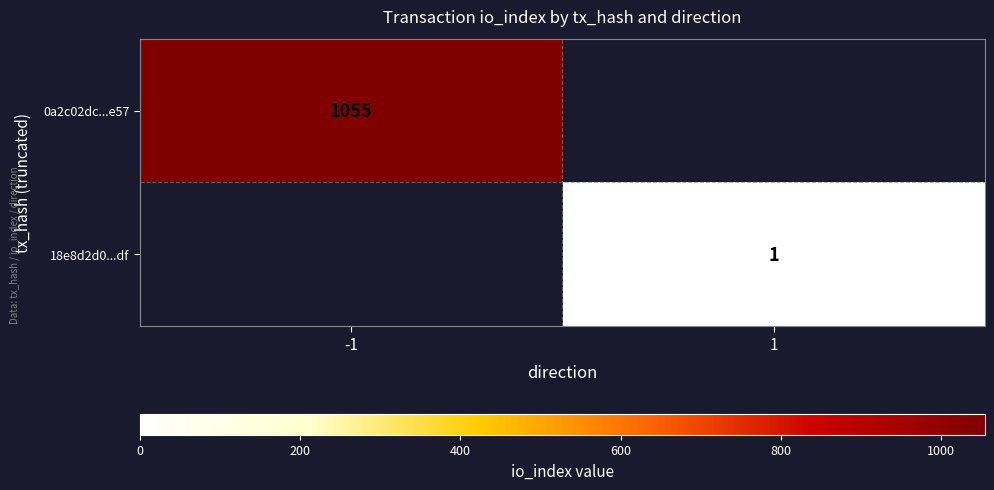

Is the value of 18e8d2d0...df at 1 greater than the value of 0a2c02dc...e57 at -1?

No